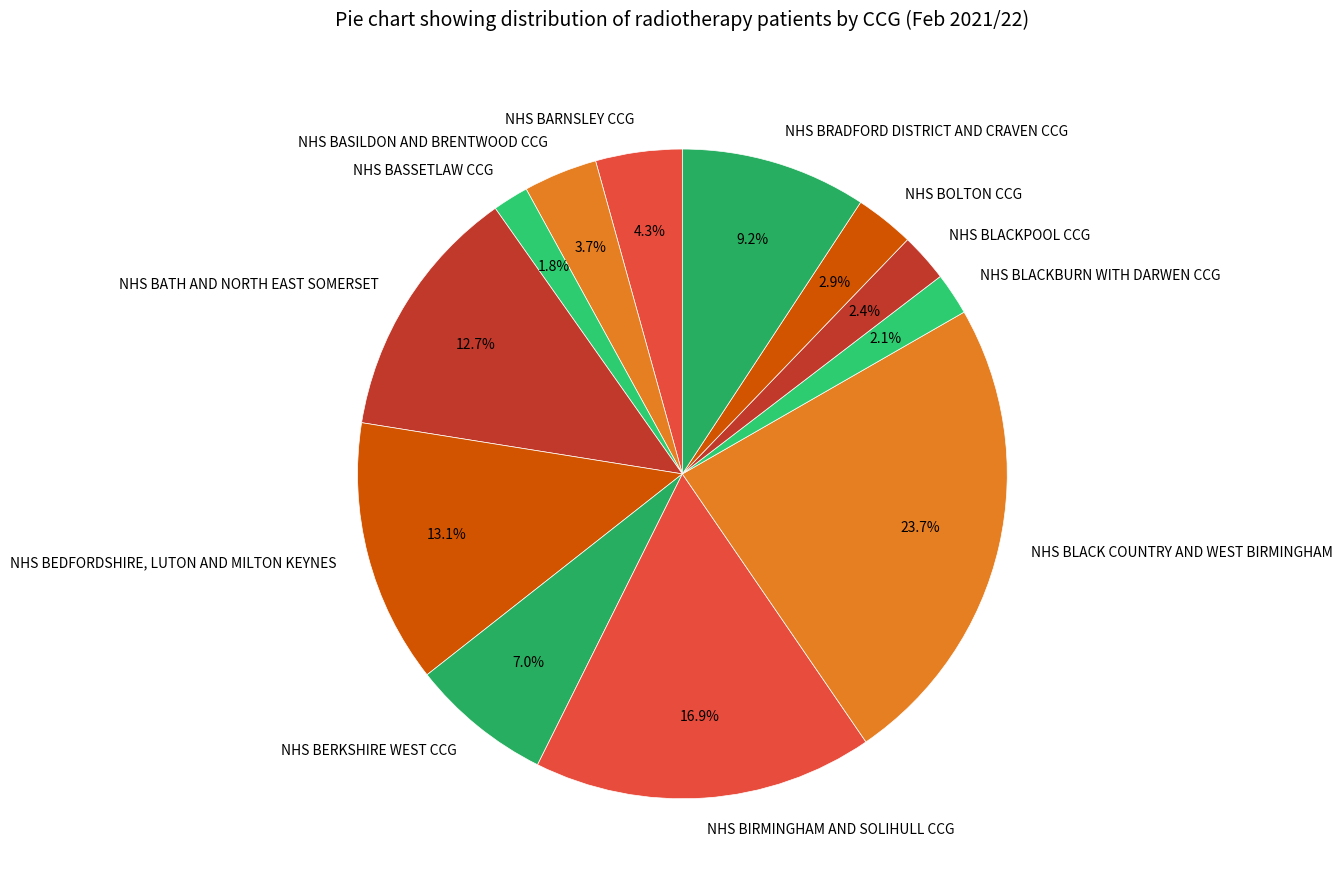

Combined, do NHS BLACKPOOL CCG and NHS BEDFORDSHIRE, LUTON AND MILTON KEYNES account for over 50%?

No